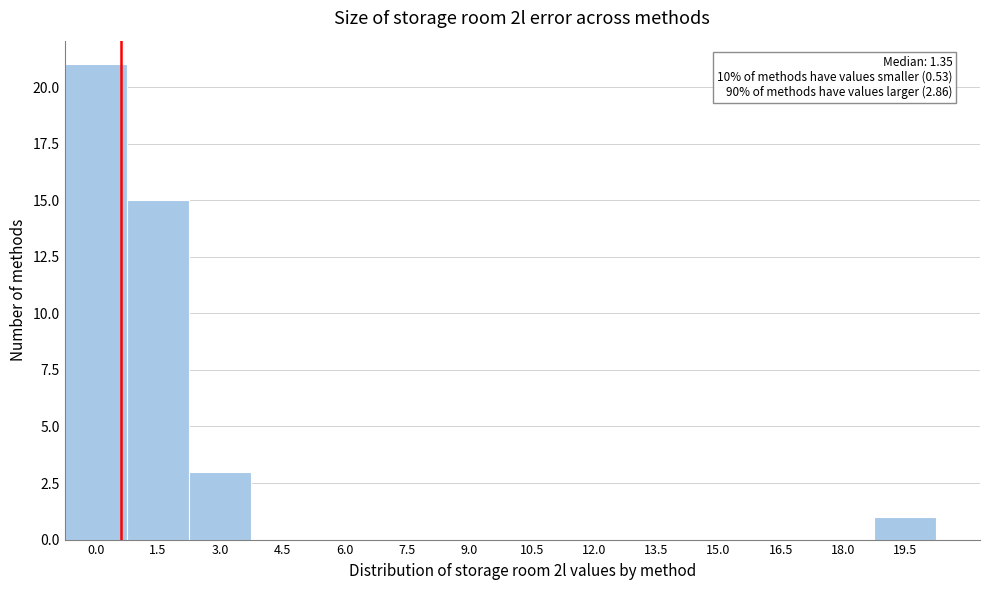

Reading left to right, list all the values displayed in this chart.

0.0=21	1.5=15	3.0=3	4.5=0	6.0=0	7.5=0	9.0=0	10.5=0	12.0=0	13.5=0	15.0=0	16.5=0	18.0=0	19.5=1